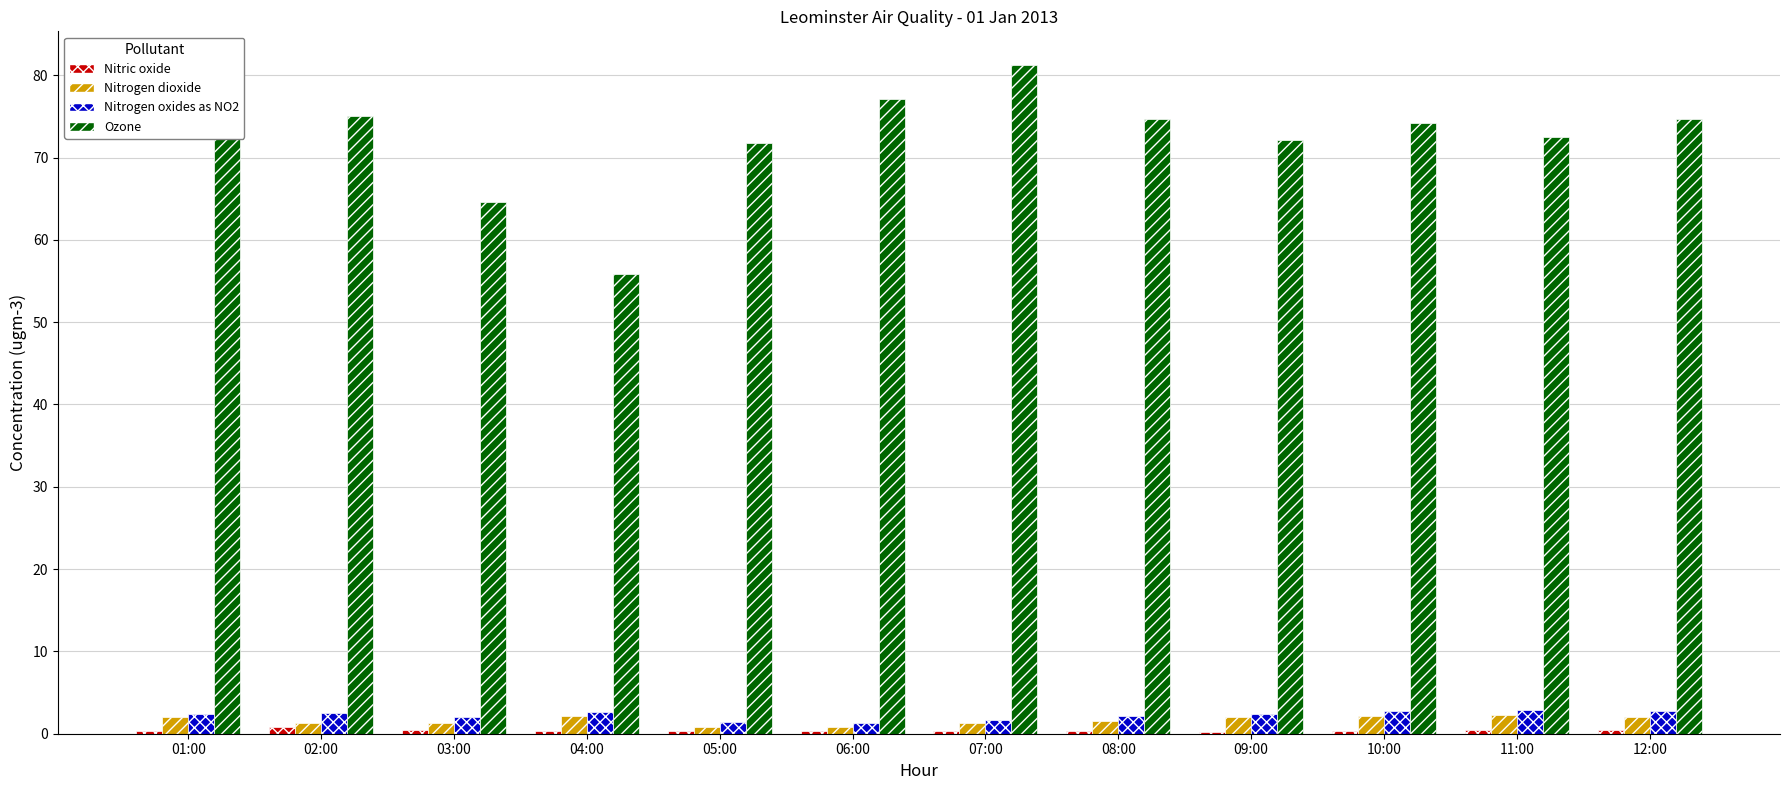

How many data points does each series have?

12